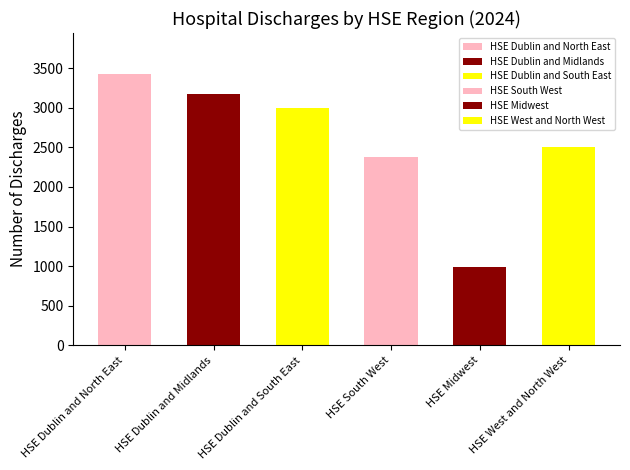

How many values are below 3003?

3